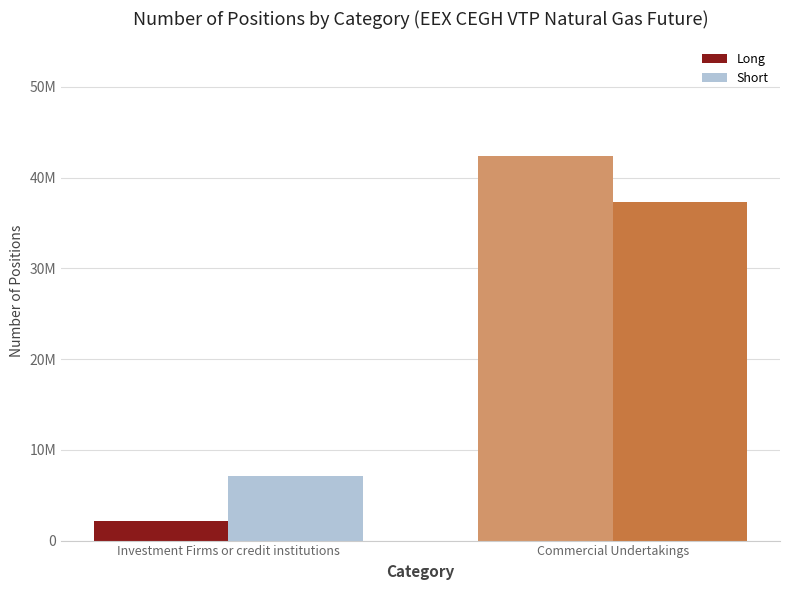

The Long series shows 42377764 at Commercial Undertakings. True or false?

True